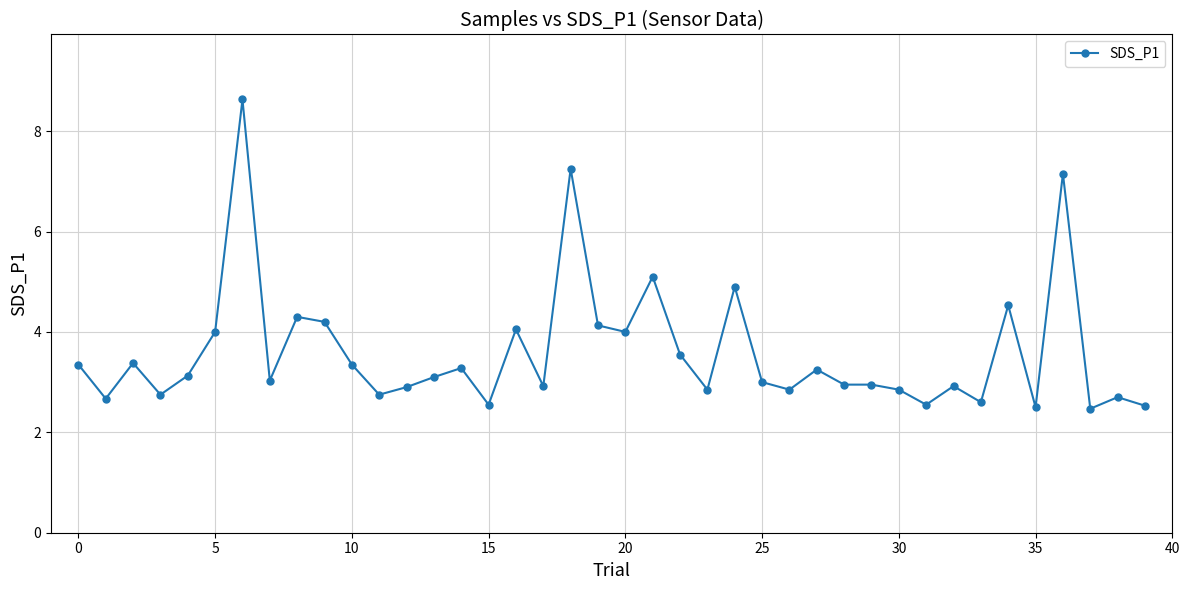

What is the greatest value displayed?

8.6